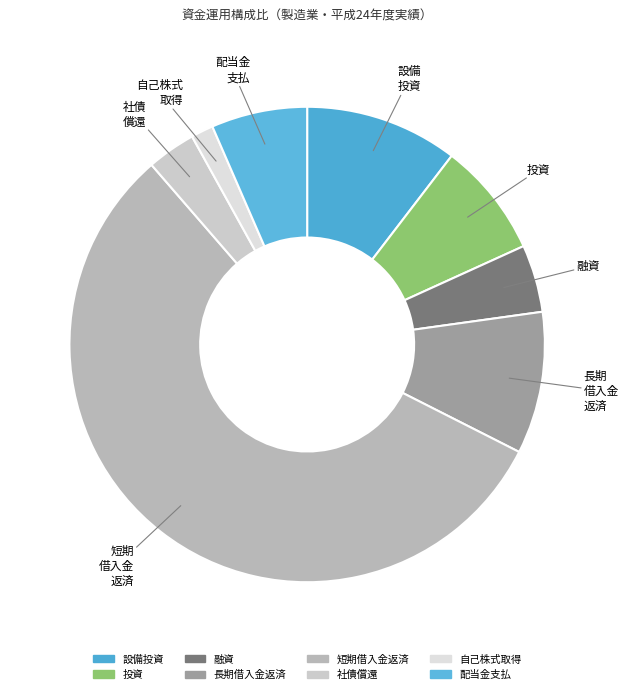

Approximately how many times larger is the value at 社債償還 compared to 自己株式取得?

2.2